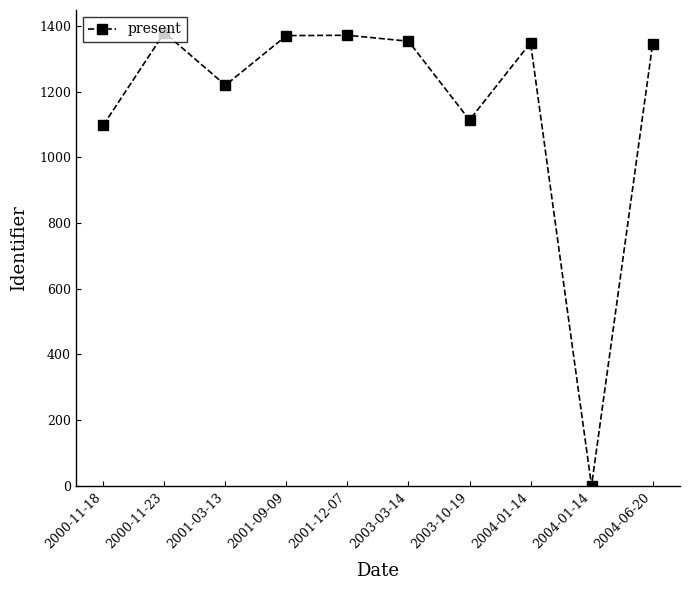

What is the label of the 1st point from the right?

2004-06-20